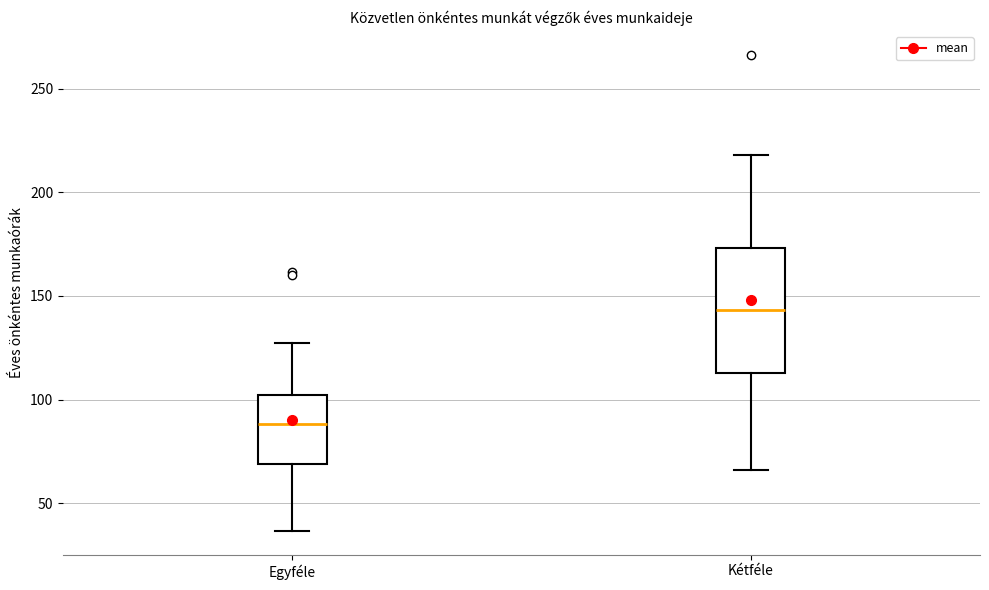

Comparing the boxes themselves (not the whiskers), which one is the tallest?

Kétféle